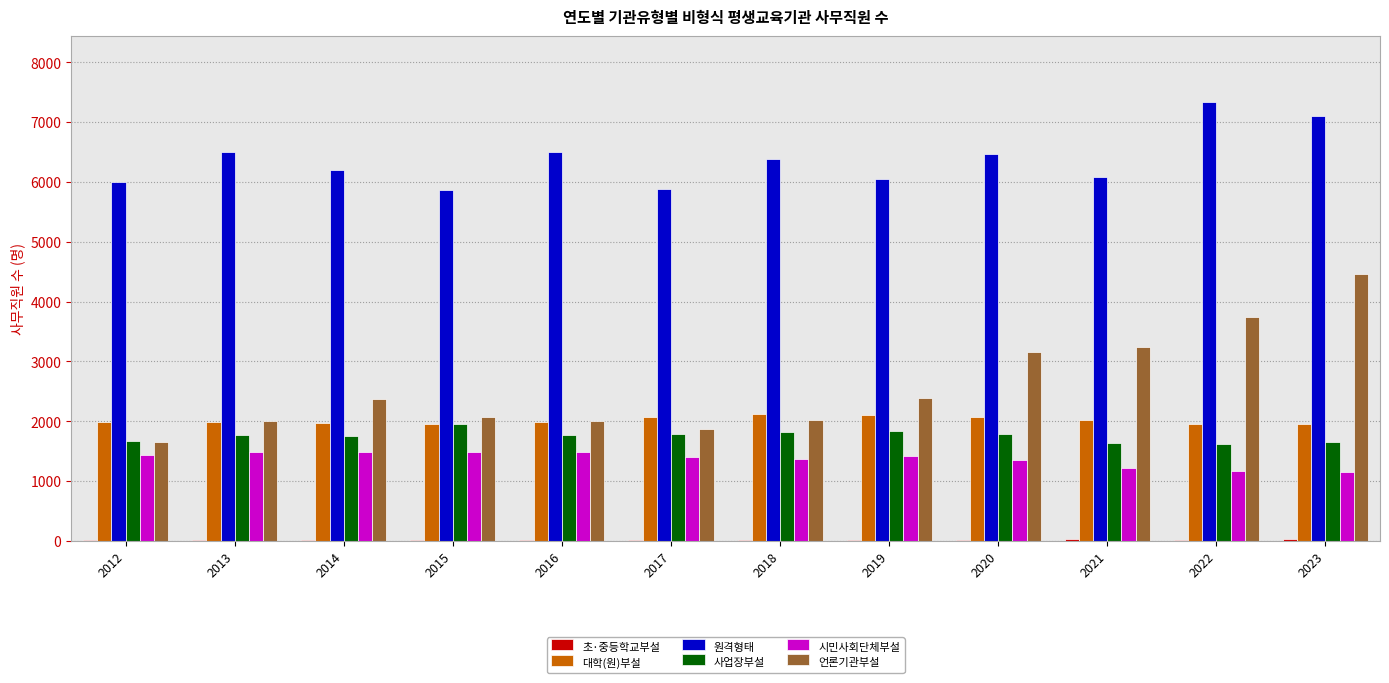

What is the greatest value displayed?

7337